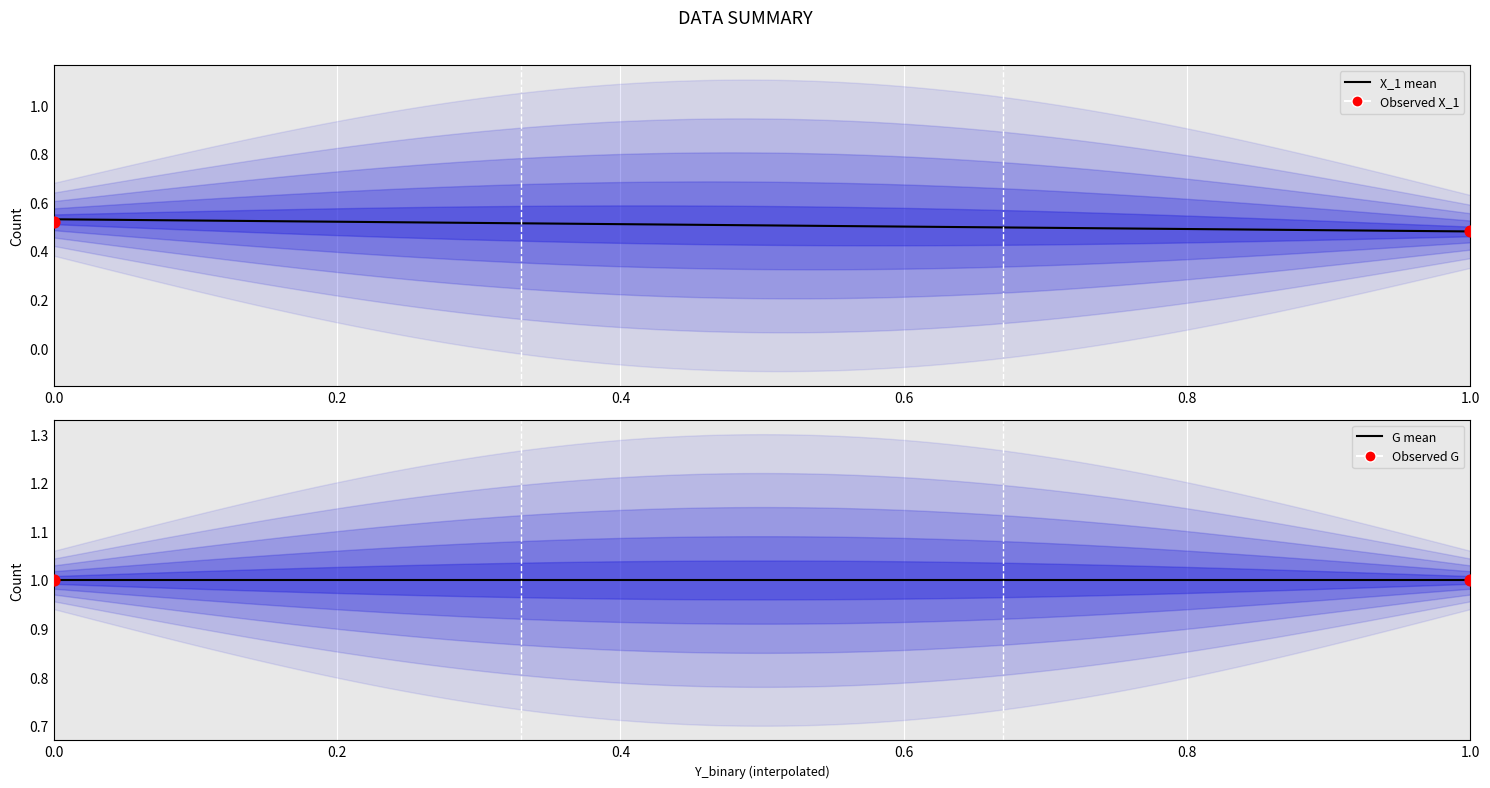

Which series reaches the maximum Y coordinate?

G